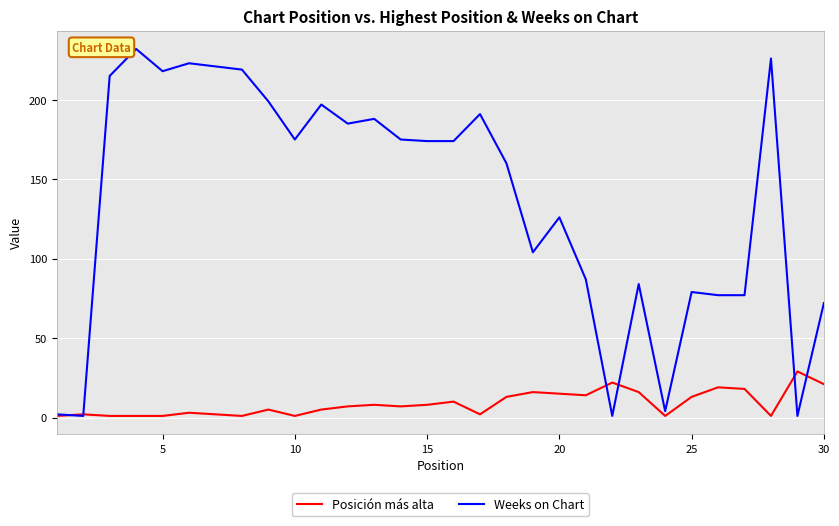

What are all the series names shown in the legend?

Posición más alta, Weeks on Chart